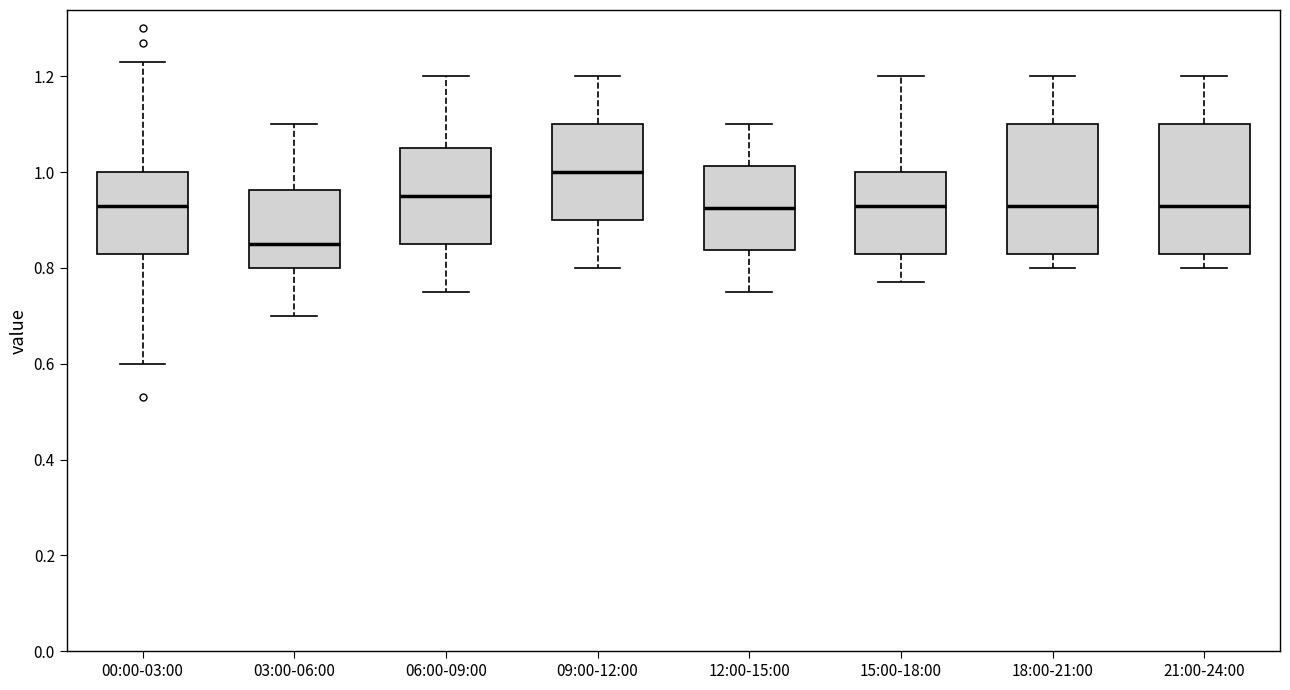

Reading left to right, transcribe this box plot: for each box, give where its median line is, the range the box spans, and where its two whiskers end, as read against the y-axis. The values are not printed on the chart, so give them approximately, as read against the axis.

00:00-03:00: median 0.94, box 0.84 to 1.00, whiskers 0.60 to 1.24
03:00-06:00: median 0.86, box 0.80 to 0.96, whiskers 0.70 to 1.10
06:00-09:00: median 0.96, box 0.86 to 1.06, whiskers 0.76 to 1.20
09:00-12:00: median 1.00, box 0.90 to 1.10, whiskers 0.80 to 1.20
12:00-15:00: median 0.92, box 0.84 to 1.02, whiskers 0.76 to 1.10
15:00-18:00: median 0.94, box 0.84 to 1.00, whiskers 0.78 to 1.20
18:00-21:00: median 0.94, box 0.84 to 1.10, whiskers 0.80 to 1.20
21:00-24:00: median 0.94, box 0.84 to 1.10, whiskers 0.80 to 1.20